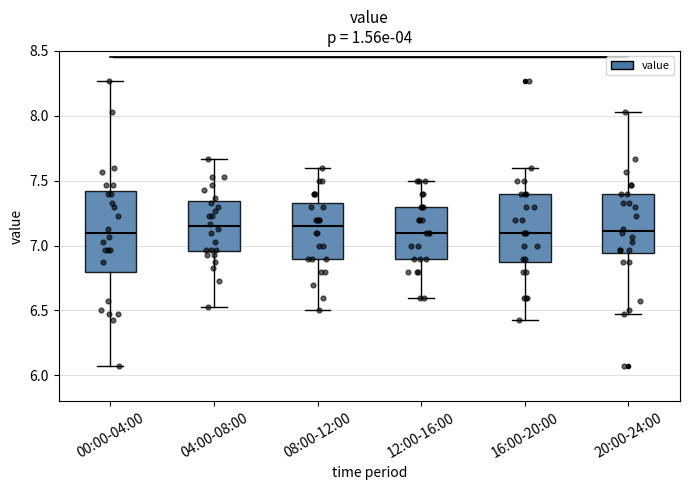

Where is the upper edge of the box for 04:00-08:00 on the y-axis? The values are not printed on the chart, so give them approximately, as read against the axis.

7.35